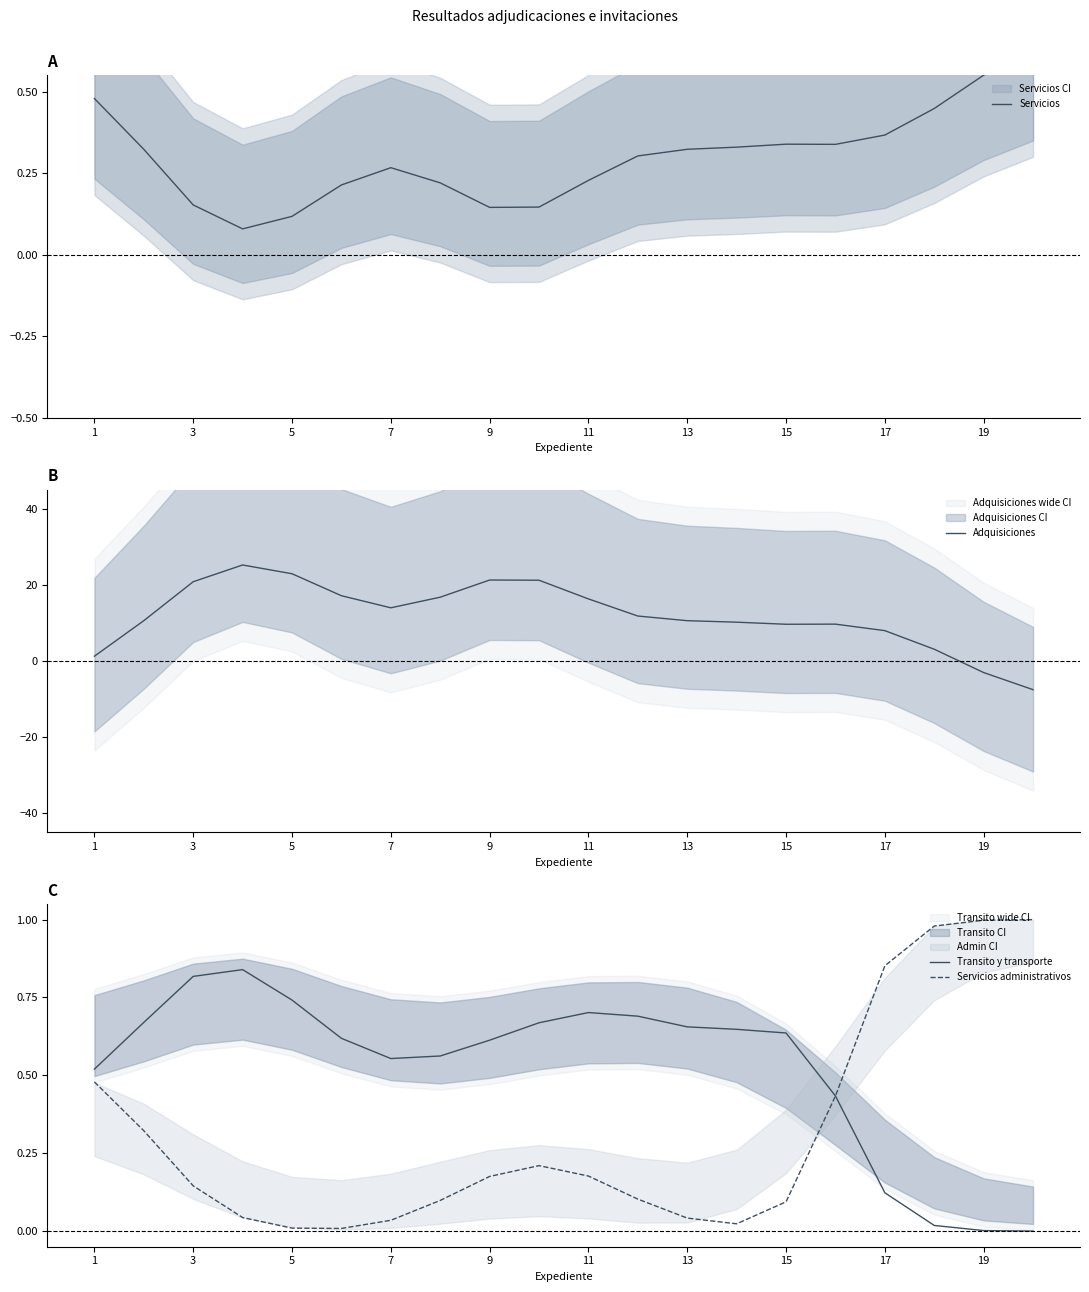

Reading left to right, extract all data points from this chart.

Servicios: 0.5	0.3	0.2	0.1	0.1	0.2	0.3	0.2	0.1	0.1	0.2	0.3	0.3	0.3	0.3	0.3	0.4	0.4	0.6	0.6
Adquisiciones: 1.3	10.6	20.8	25.2	22.9	17.1	14.0	16.8	21.3	21.2	16.3	11.8	10.6	10.2	9.7	9.7	8.0	3.1	-3.0	-7.5
Transito y transporte: 0.5	0.7	0.8	0.8	0.7	0.6	0.6	0.6	0.6	0.7	0.7	0.7	0.7	0.6	0.6	0.4	0.1	0.0	0.0	0.0
Servicios administrativos: 0.5	0.3	0.1	0.0	0.0	0.0	0.0	0.1	0.2	0.2	0.2	0.1	0.0	0.0	0.1	0.4	0.9	1.0	1.0	1.0